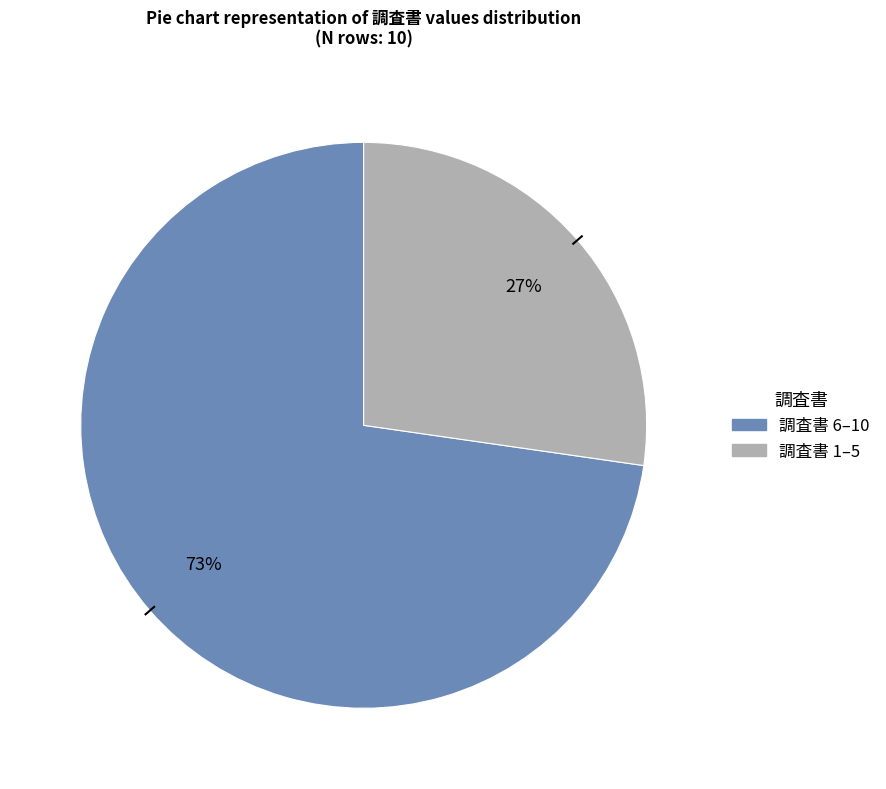

Is there a majority slice in this chart?

Yes